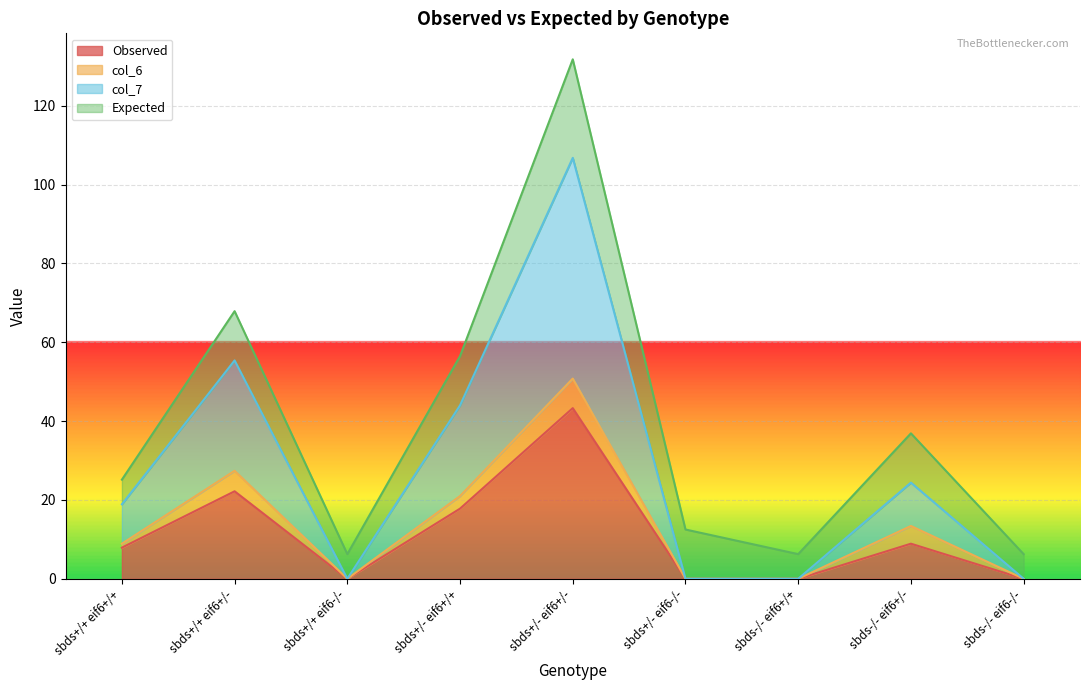

Rank the categories by Observed value from highest to lowest.

sbds+/- eif6+/-, sbds+/+ eif6+/-, sbds+/- eif6+/+, sbds-/- eif6+/-, sbds+/+ eif6+/+, sbds+/+ eif6-/-, sbds+/- eif6-/-, sbds-/- eif6+/+, sbds-/- eif6-/-